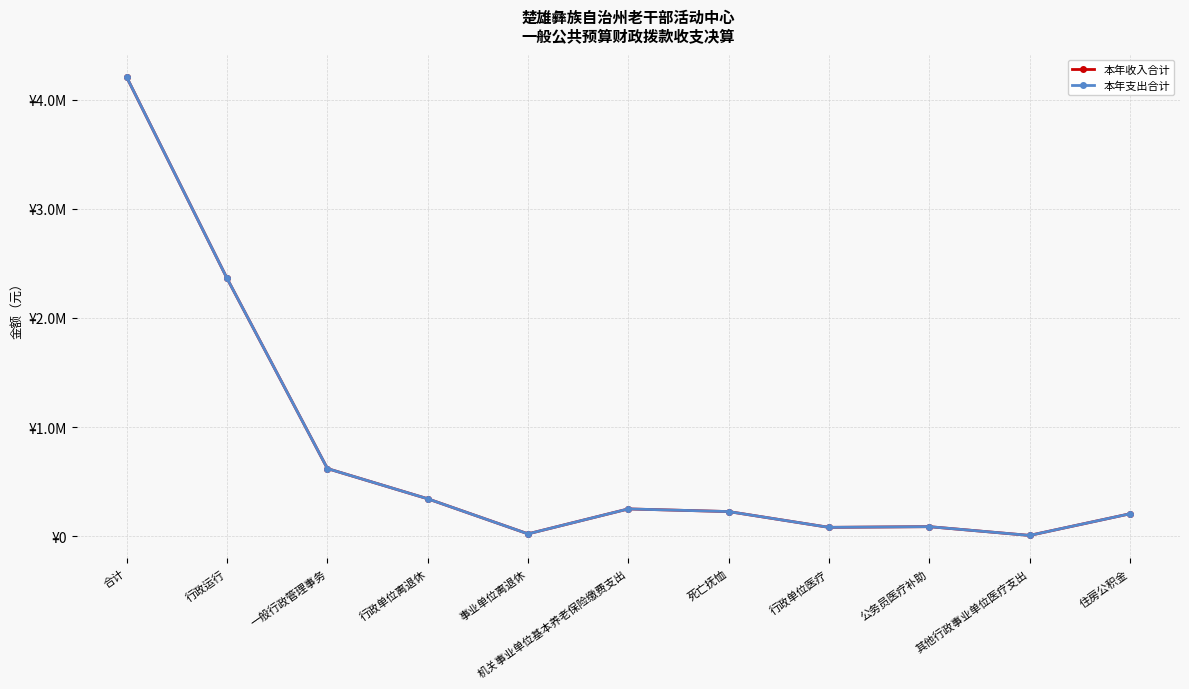

What is the total value across all series at 住房公积金?

410736.0